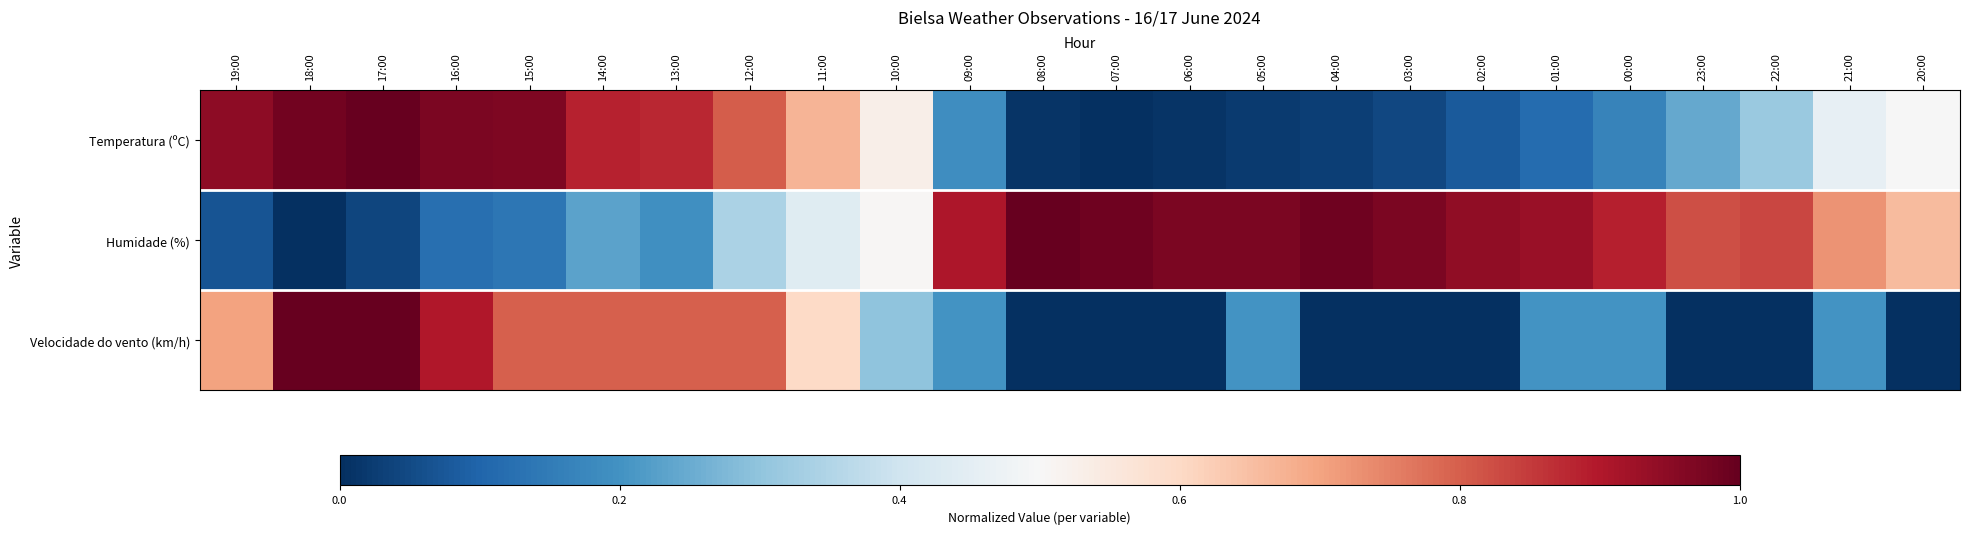

At 04:00, list the series in order from largest to smallest.

Humidade (%), Temperatura (ºC), Velocidade do vento (km/h)